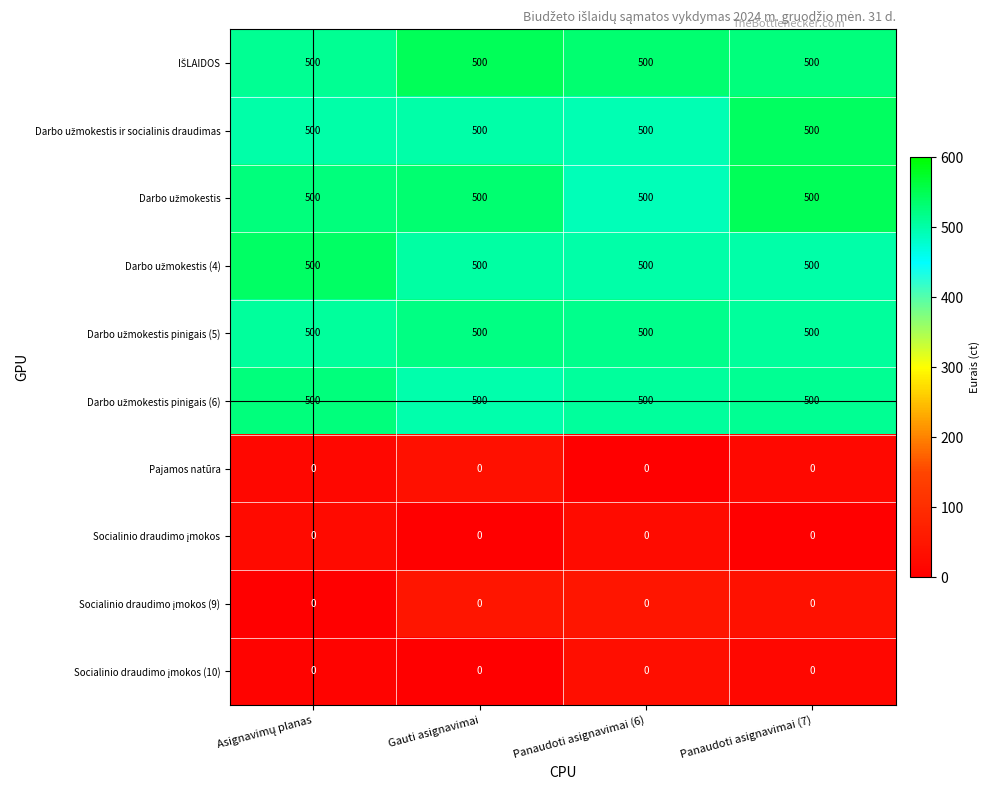

What is the spread (max minus min) of values at Panaudoti asignavimai (6)?

500